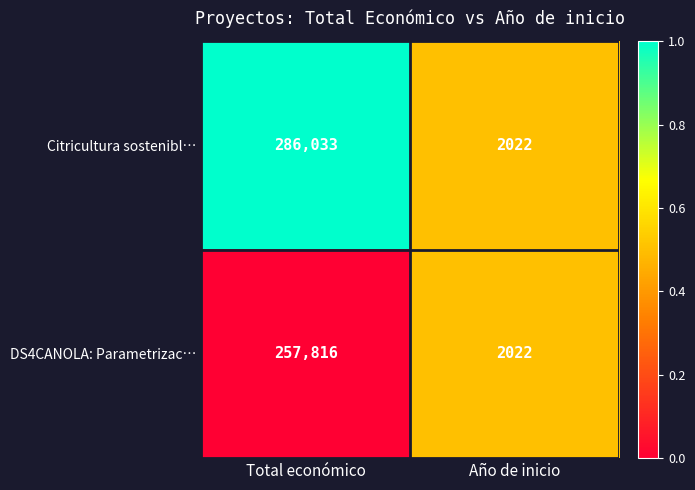

Reading right to left, list all the values displayed in this chart.

Citricultura sostenibl…: Año de inicio=2022	Total económico=286033
DS4CANOLA: Parametrizac…: Año de inicio=2022	Total económico=257816